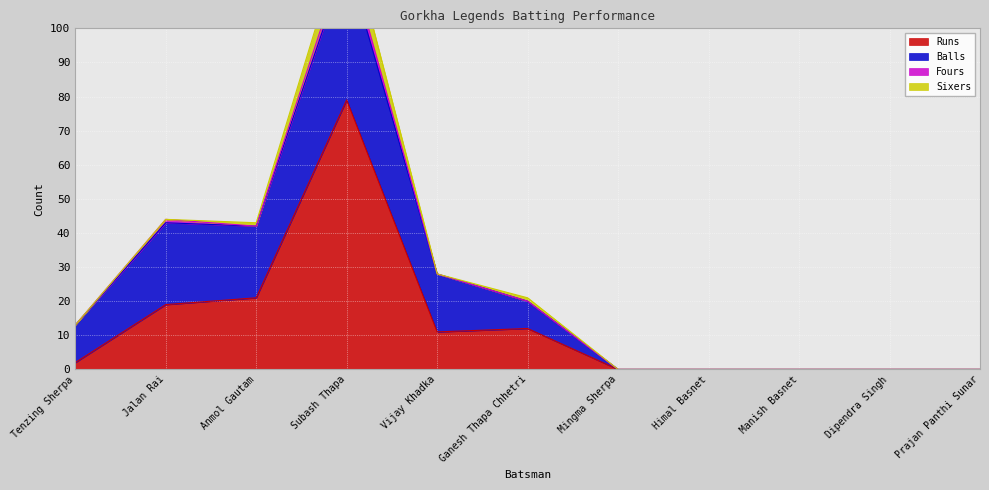

What is the greatest value displayed?

79